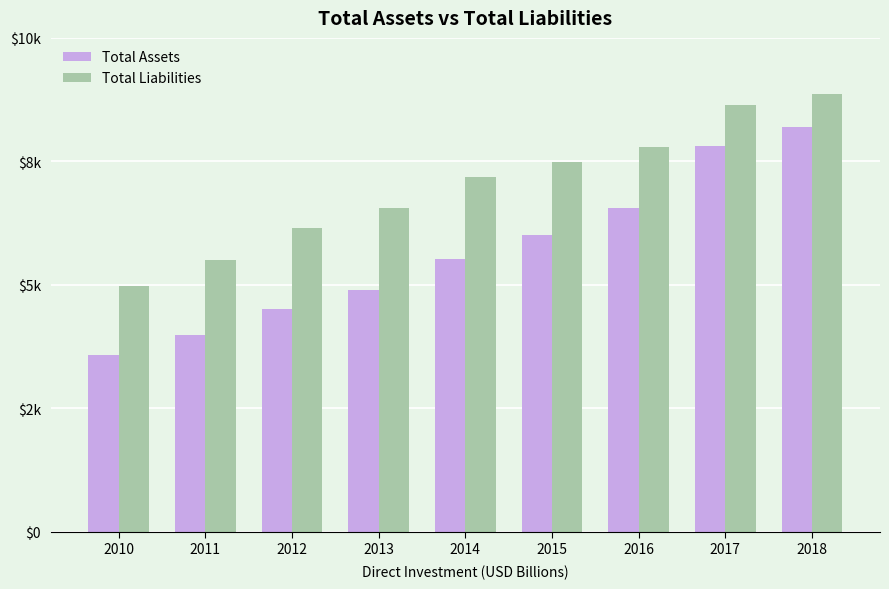

Which series has the largest total across all categories?

Total Liabilities